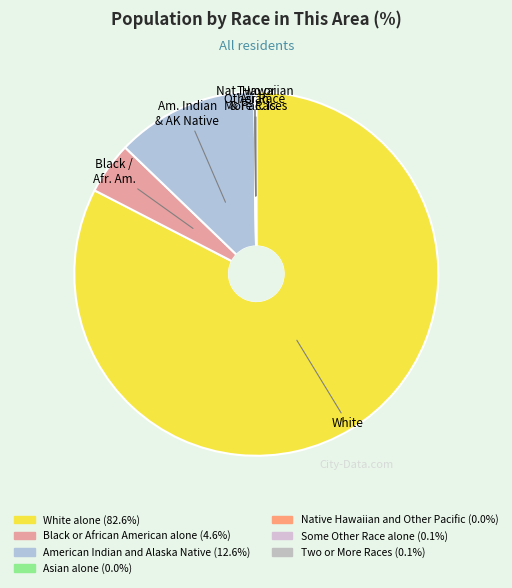

How many slices are in this pie chart?

7